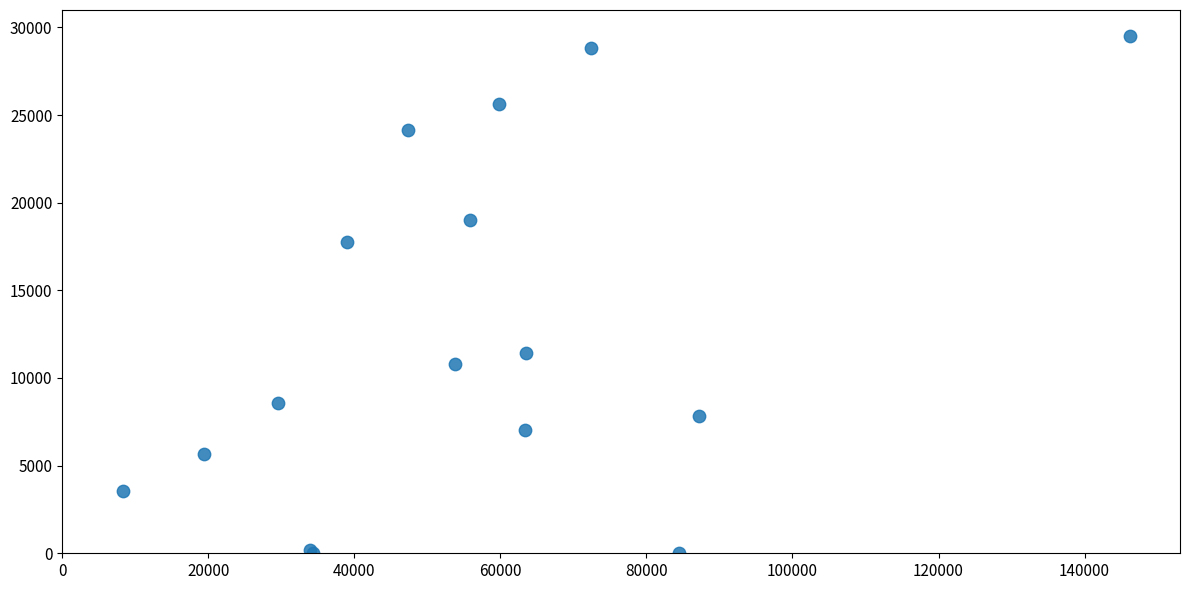

What Y value in the scatter plot is closest to 14757?

17749